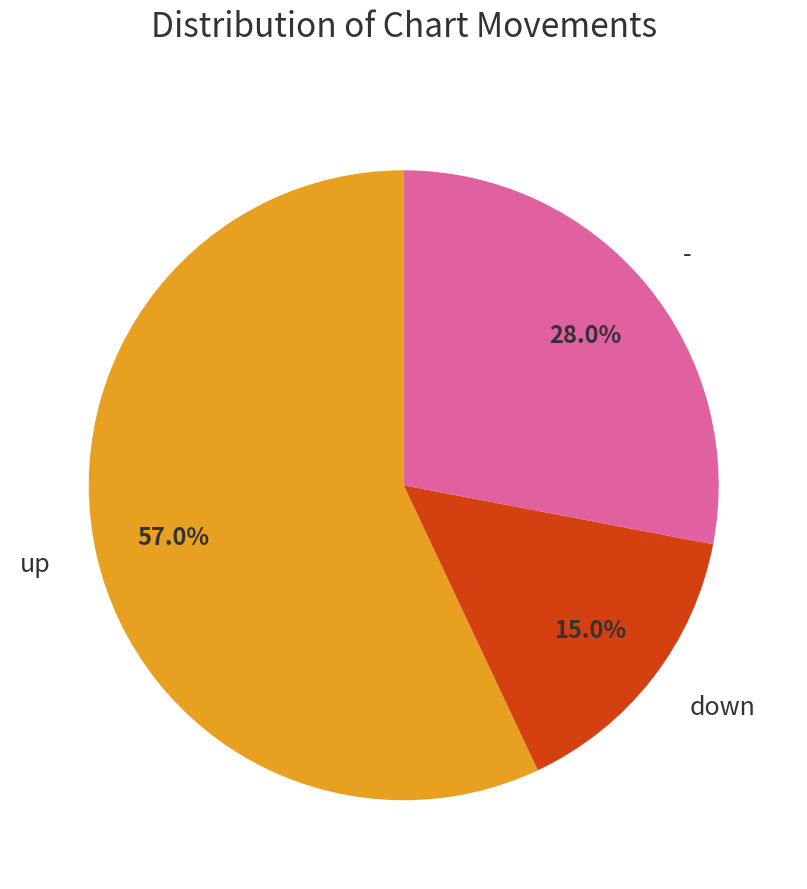

Rank the categories by value from highest to lowest.

up, -, down